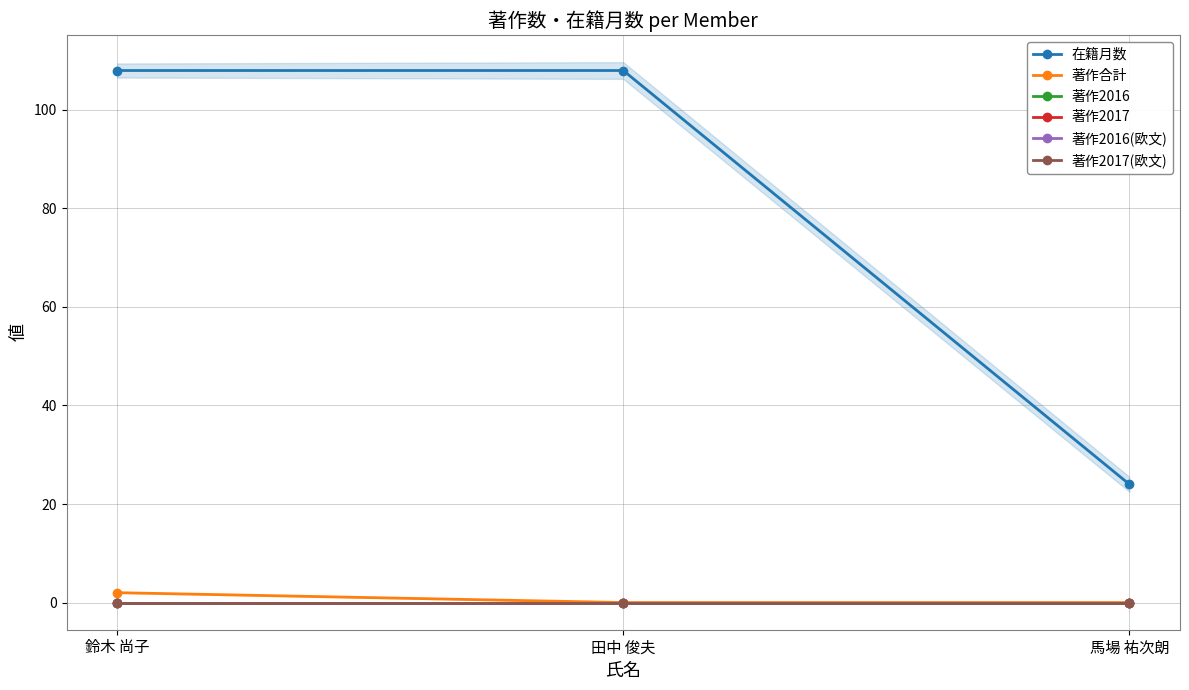

At which label is 著作2017(欧文) closest to 0?

鈴木 尚子